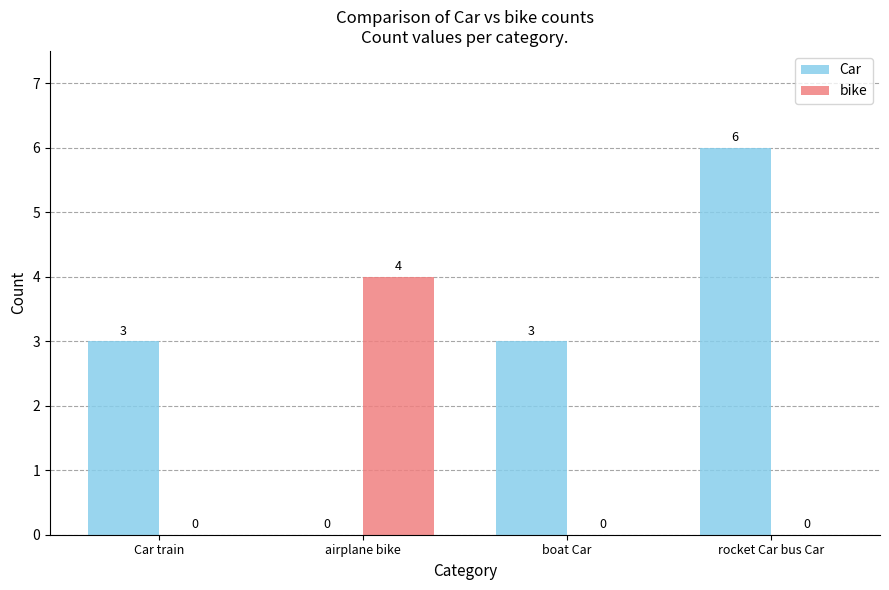

What is the approximate value of Car at Car train?

3